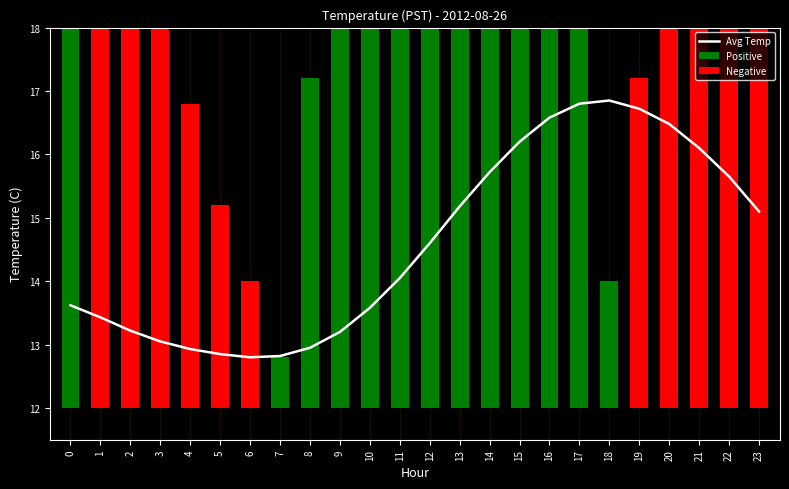

What is the ratio of the value at 12 to the value at 14?

0.9